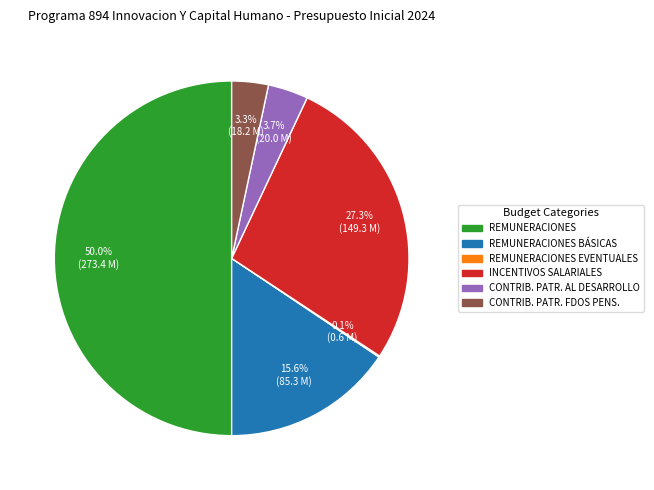

Is there a majority slice in this chart?

No